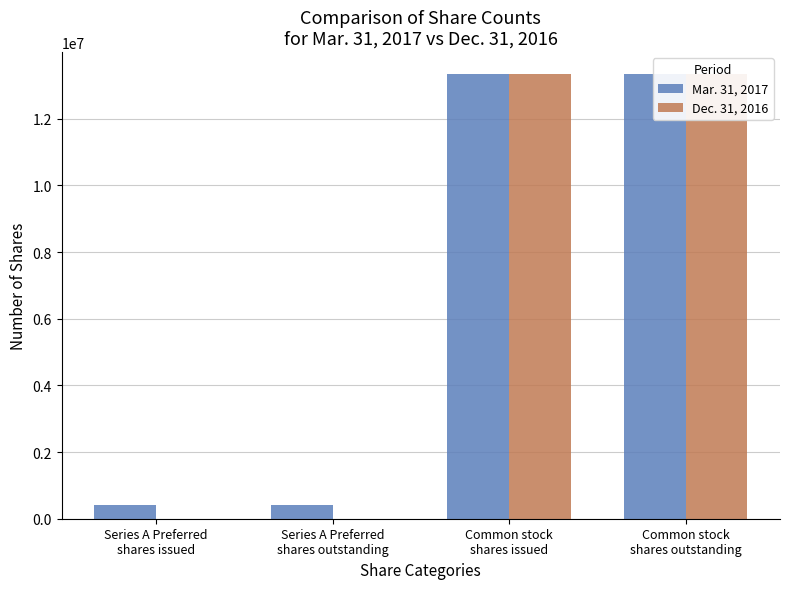

The Dec. 31, 2016 series shows 4504796 at Series A Preferred
shares outstanding. True or false?

False